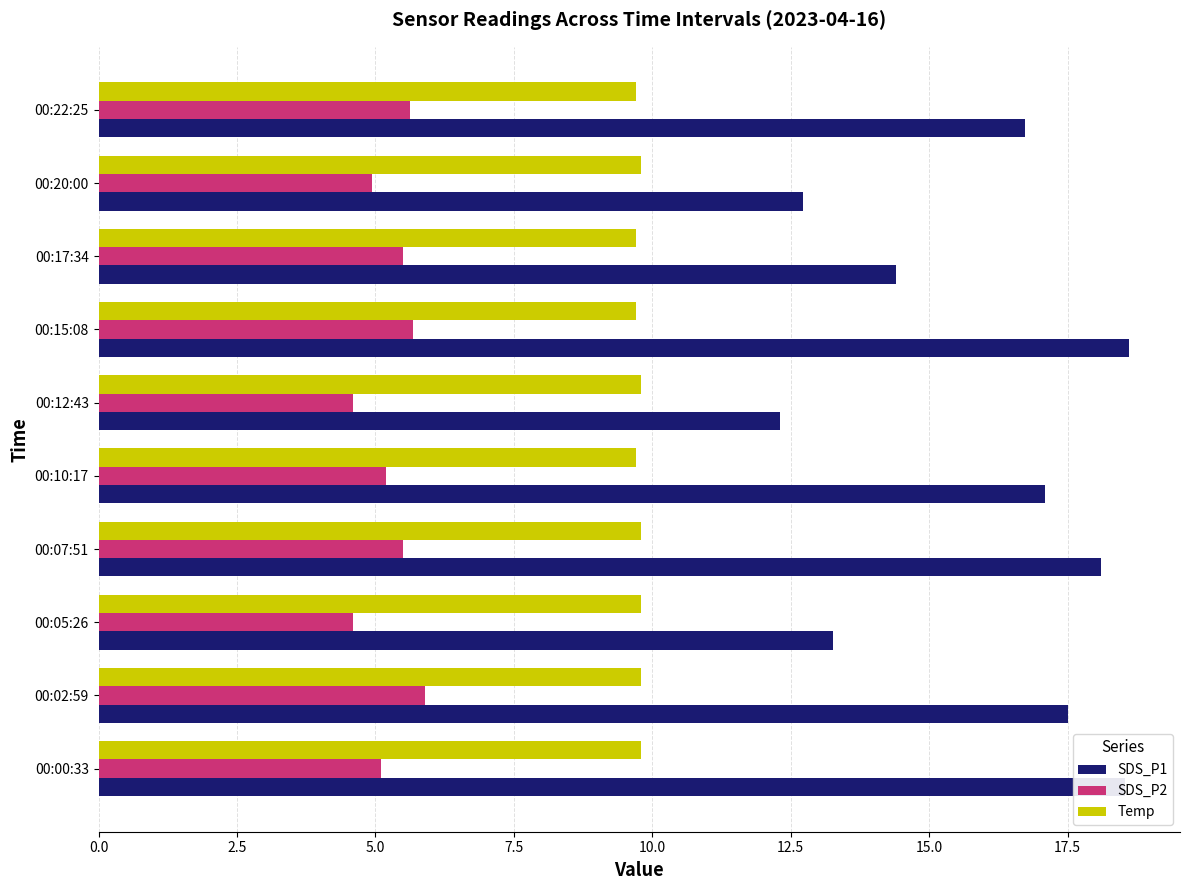

What is the smallest value displayed?

4.6